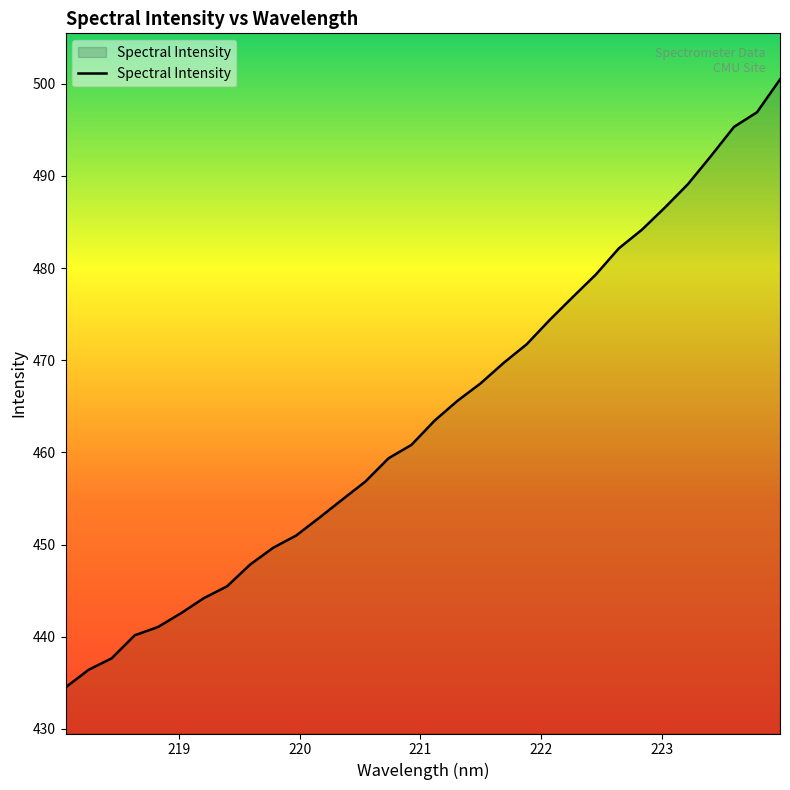

What is the smallest value displayed?

434.5